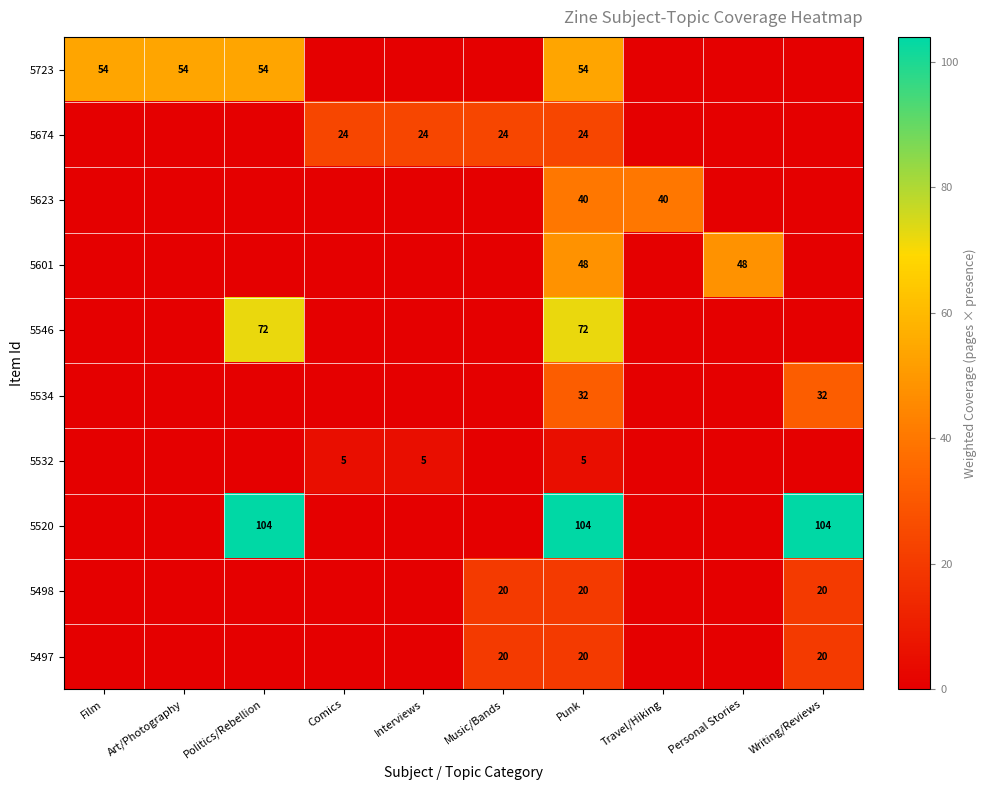

What is the spread (max minus min) of values at Punk?

99